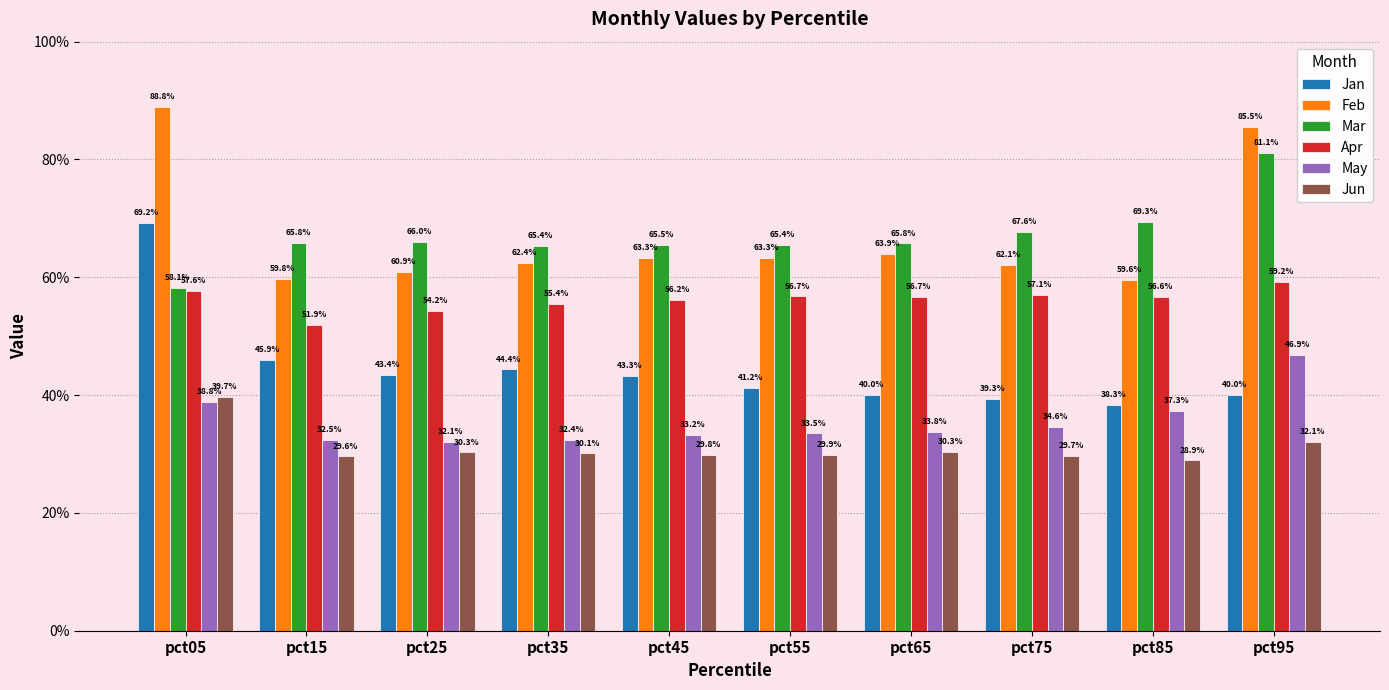

Are the bars grouped side by side (vs. stacked)?

Yes